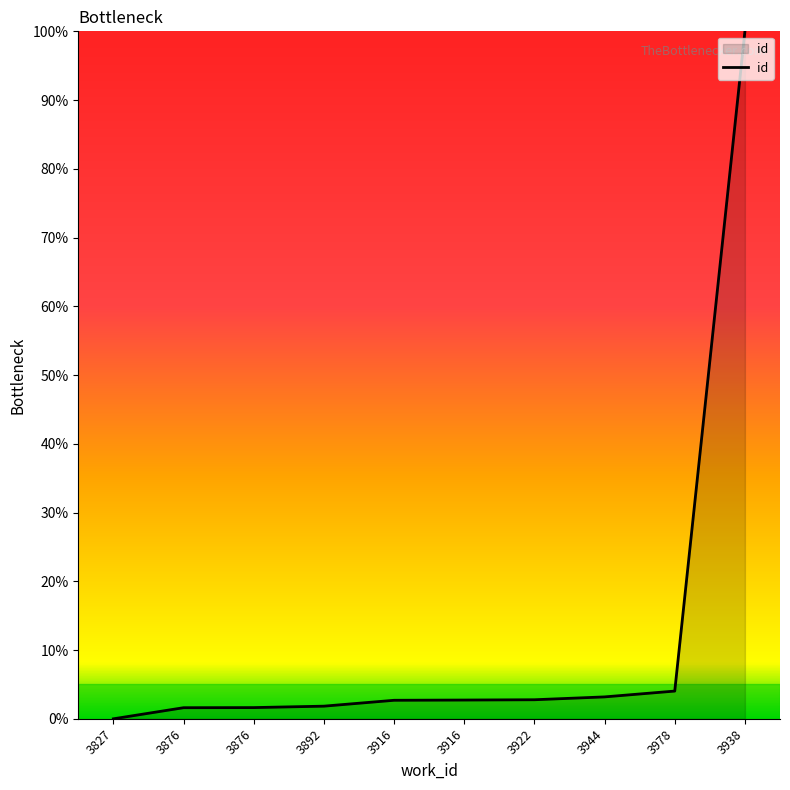

What is the difference between the maximum and minimum values?

100.0